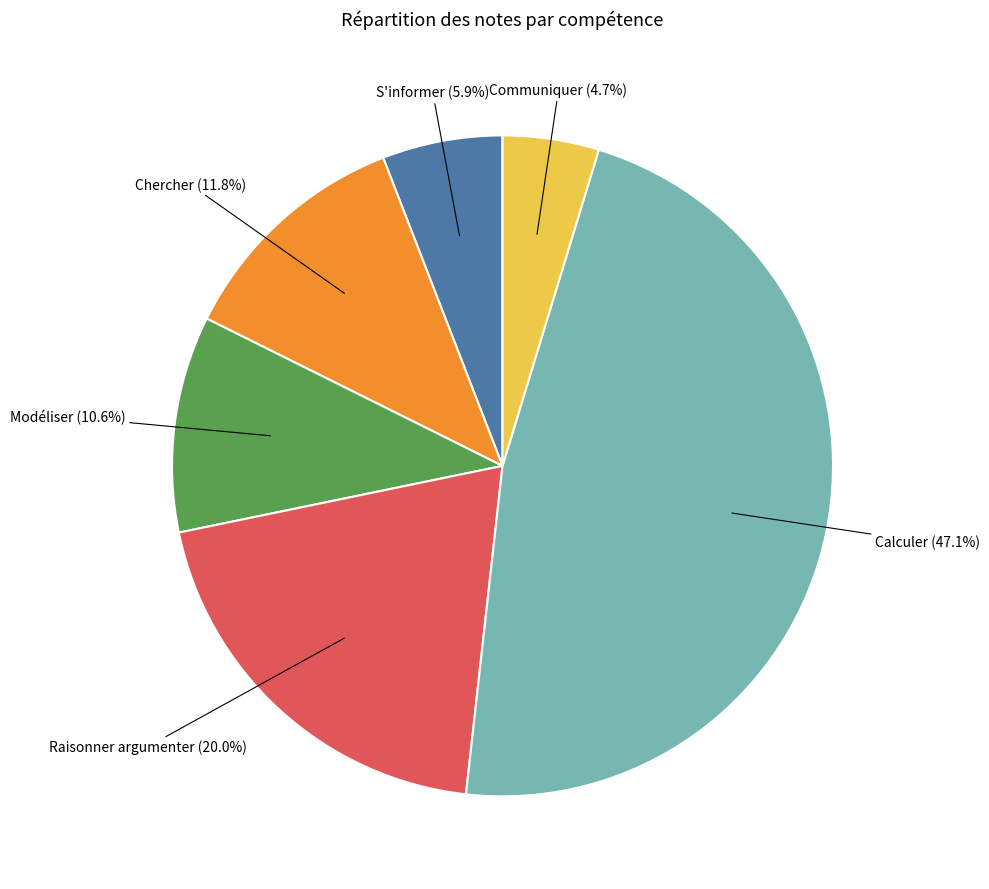

The S'informer slice represents 6% of the pie. True or false?

True